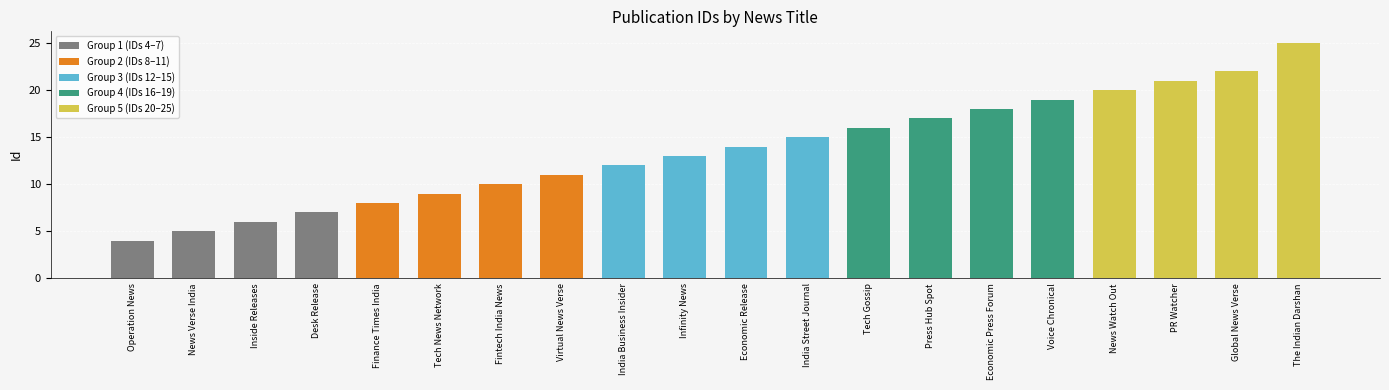

What is the difference between the maximum and minimum values?

21